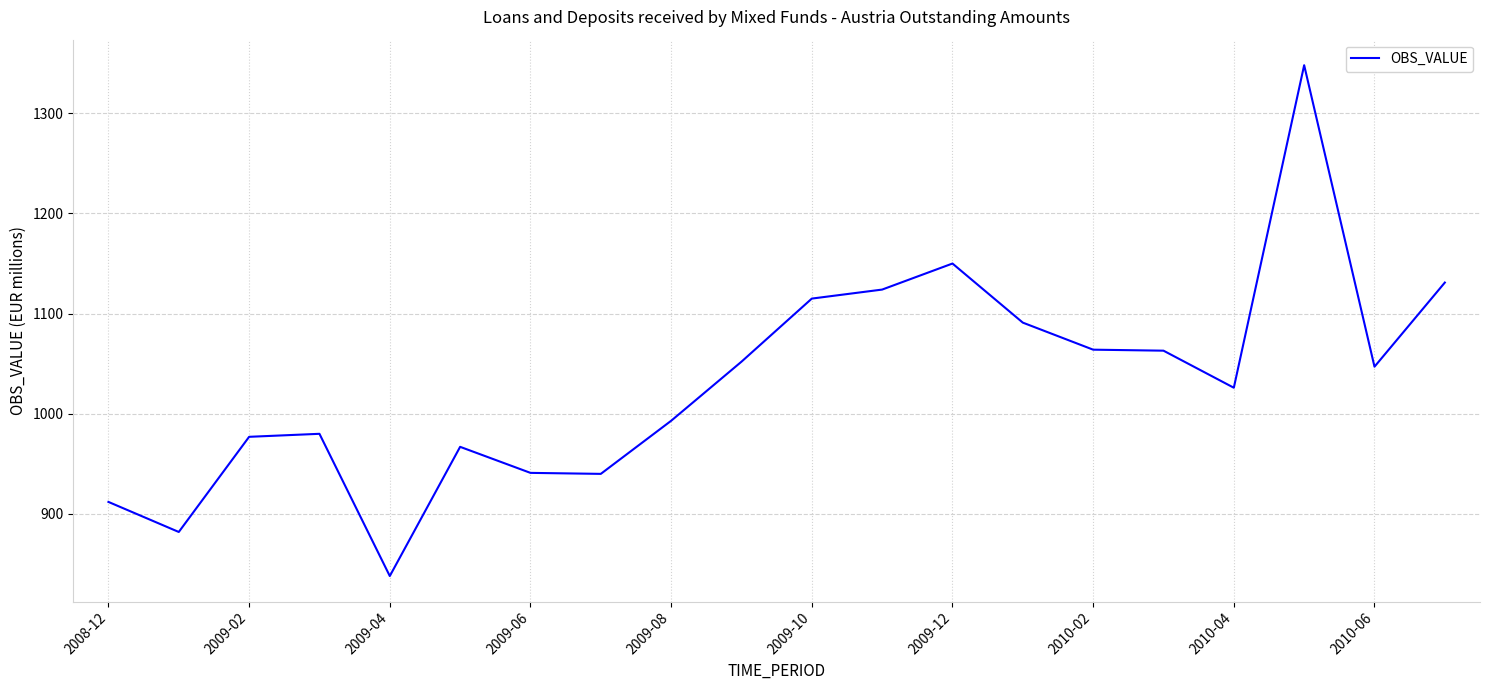

What is the difference between the maximum and minimum values?

510